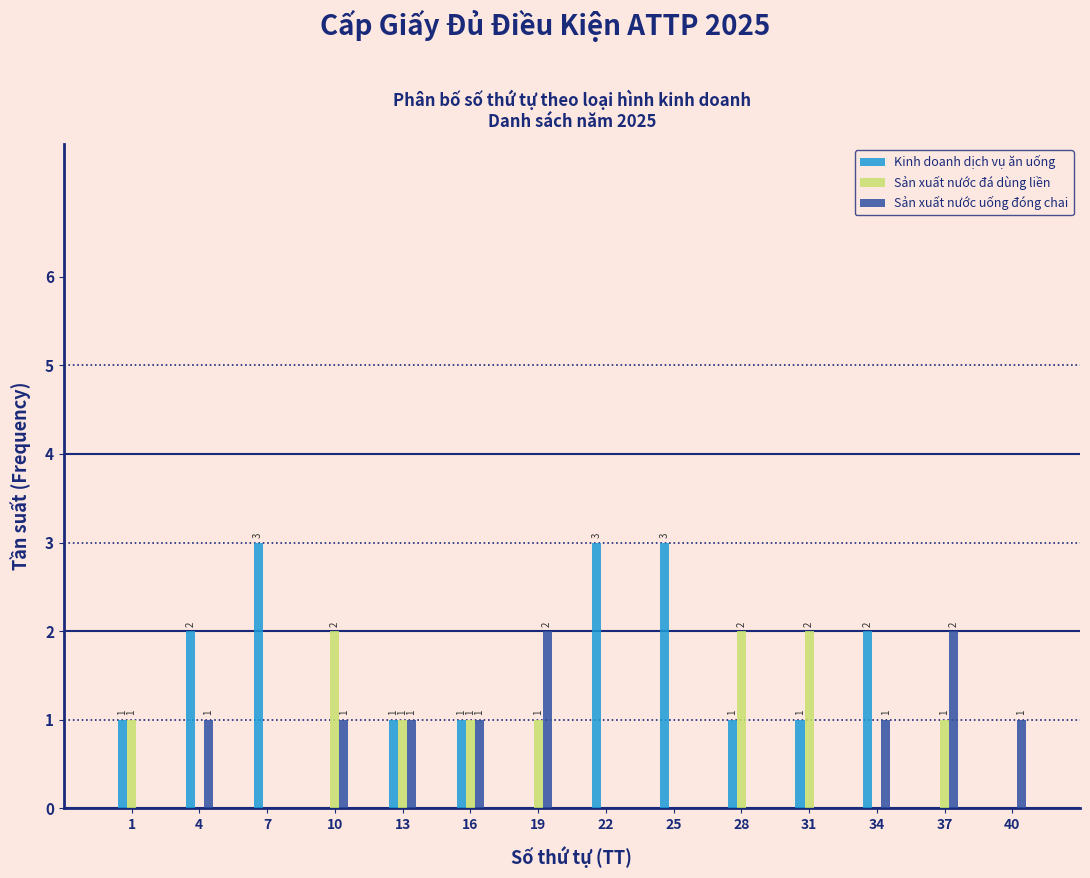

Reading left to right, extract all data points from this chart.

Kinh doanh dịch vụ ăn uống: 1=1	4=2	7=3	10=0	13=1	16=1	19=0	22=3	25=3	28=1	31=1	34=2	37=0	40=0
Sản xuất nước đá dùng liền: 1=1	4=0	7=0	10=2	13=1	16=1	19=1	22=0	25=0	28=2	31=2	34=0	37=1	40=0
Sản xuất nước uống đóng chai: 1=0	4=1	7=0	10=1	13=1	16=1	19=2	22=0	25=0	28=0	31=0	34=1	37=2	40=1